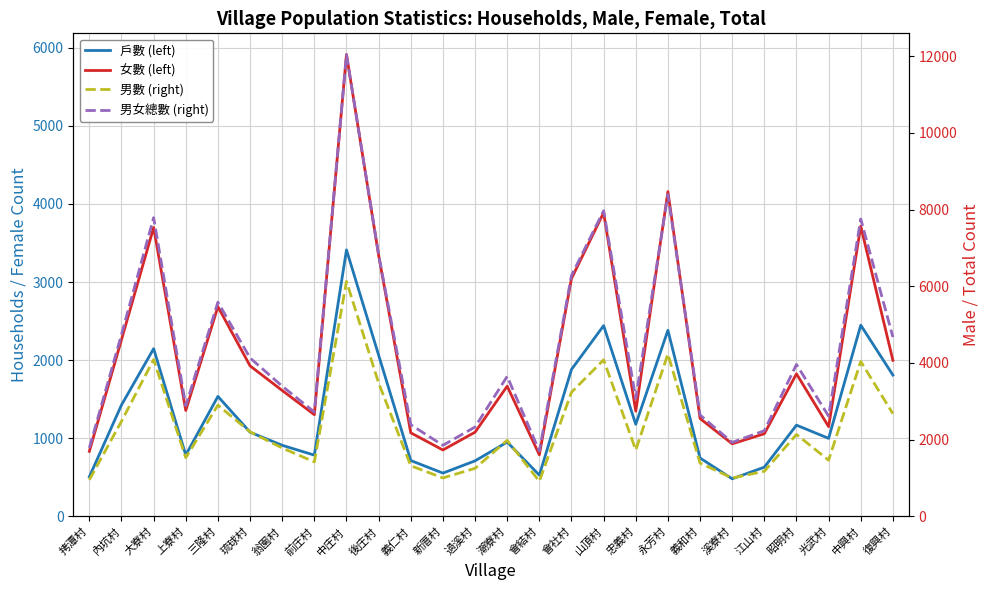

True or false: 男女總數 (right) and 男數 (right) cross at least once.

False